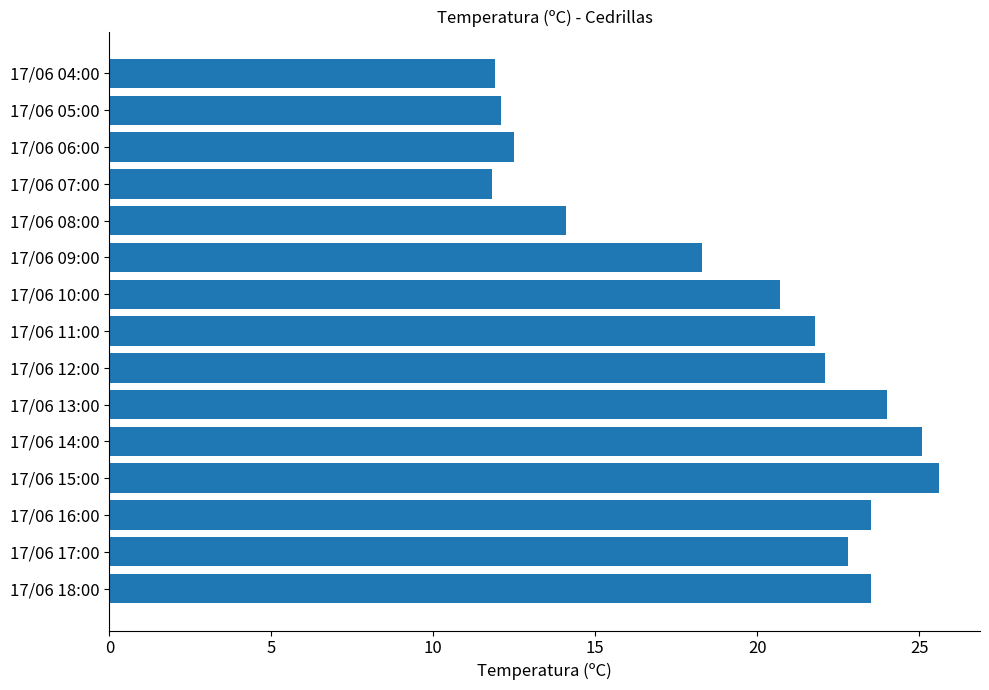

Approximately how many times larger is the value at 17/06 14:00 compared to 17/06 06:00?

2.0